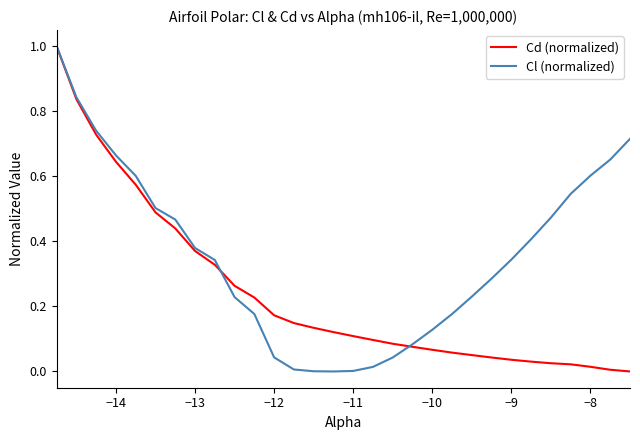

List the series in order of their overall mean, highest first.

Cl (normalized), Cd (normalized)